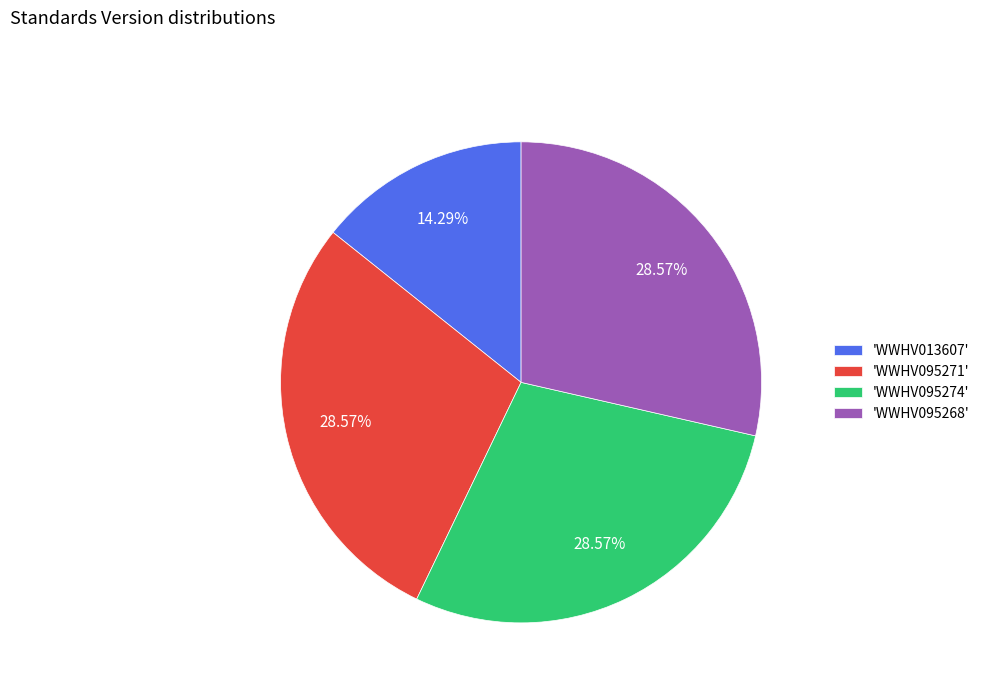

Count the number of slices in the pie.

4